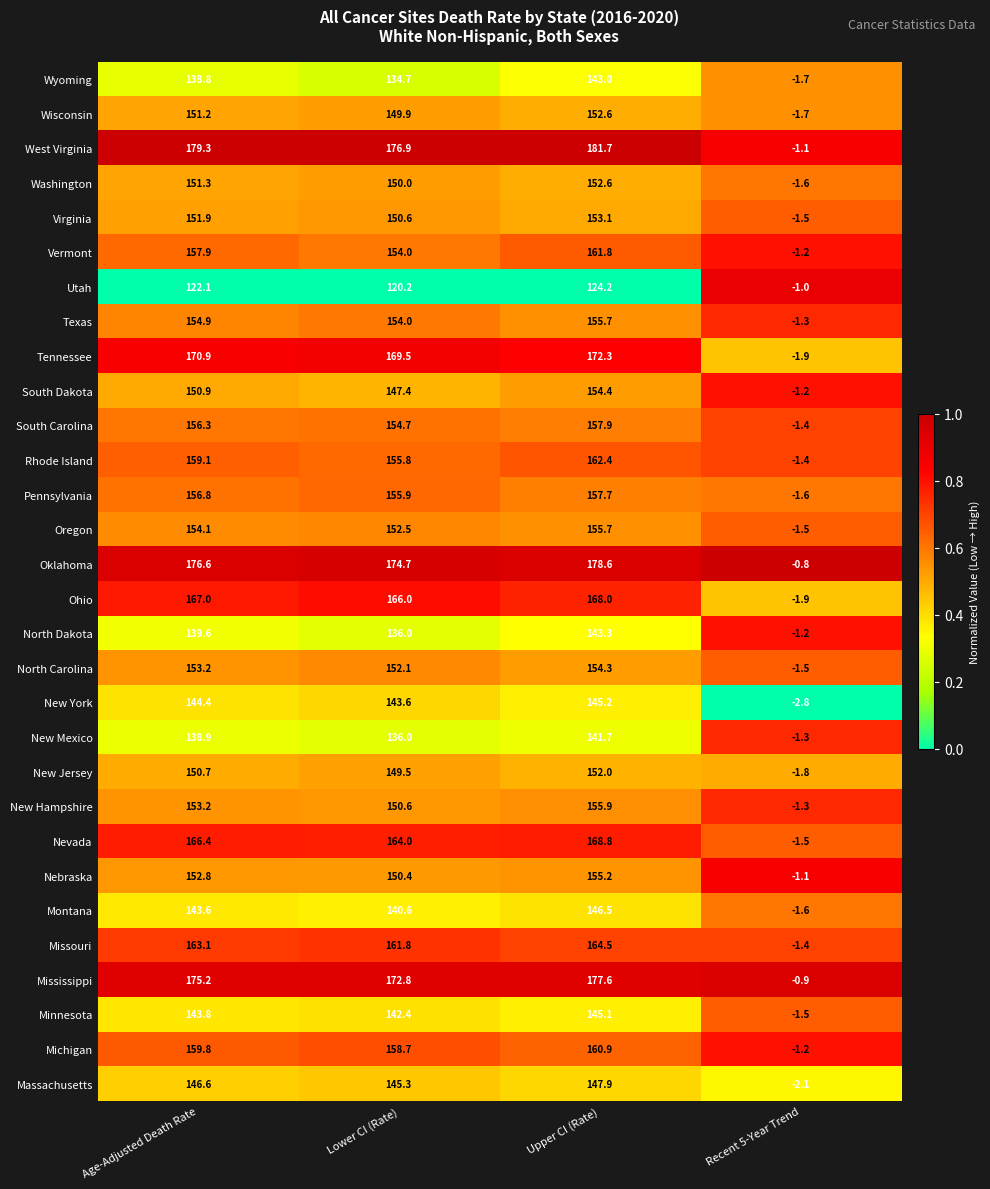

What is the sum of all Ohio values?

499.1